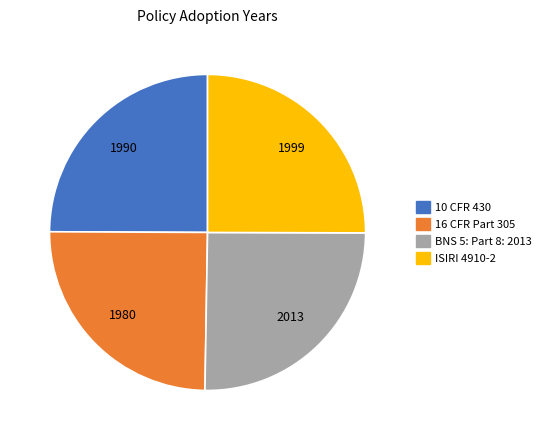

True or false: 16 CFR Part 305 accounts for 11% of the total.

False